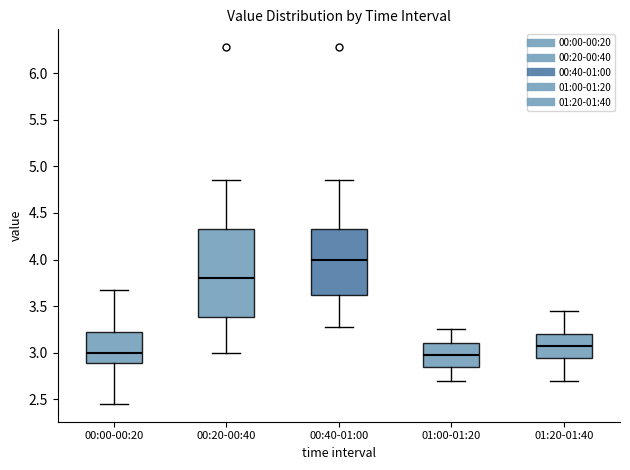

Comparing the boxes themselves (not the whiskers), which one is the tallest?

00:20-00:40